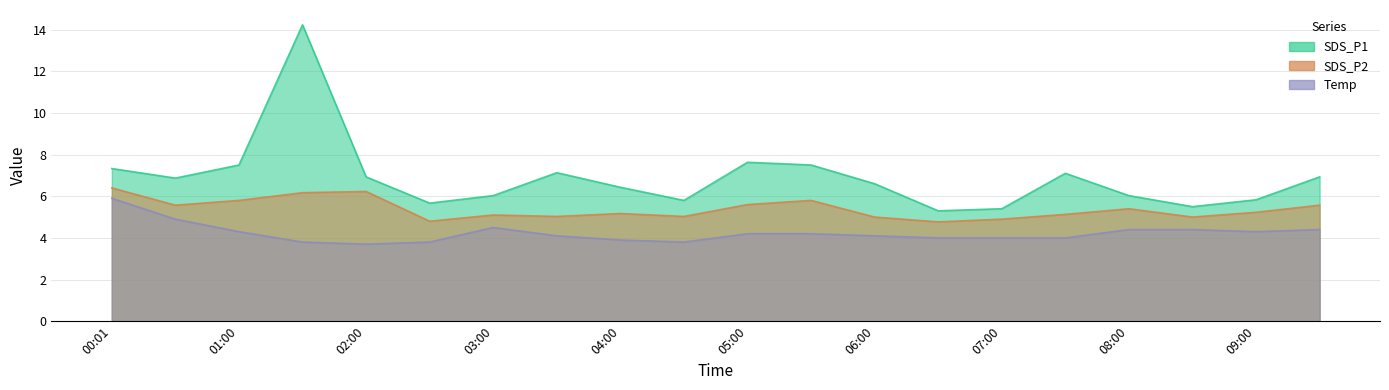

True or false: SDS_P1 has a value of 6.9 at 09:30.

True